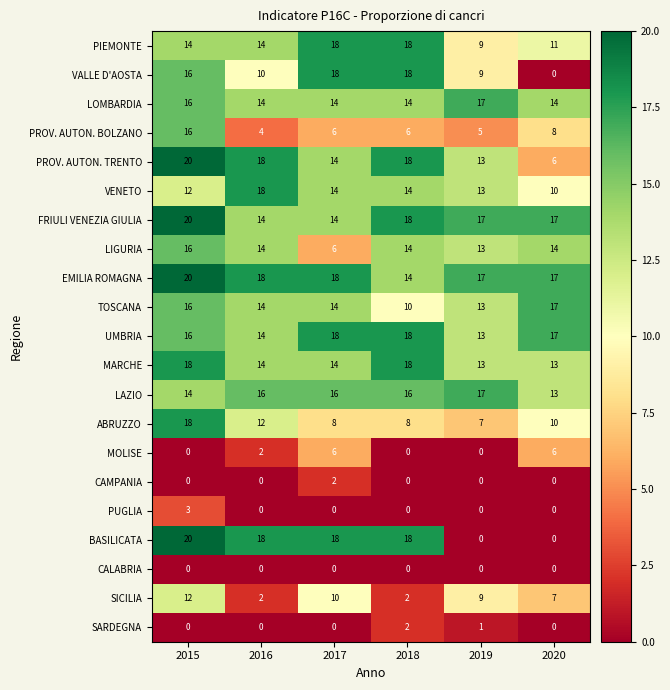

Between 2019 and 2020, which series saw the biggest shift?

VALLE D'AOSTA